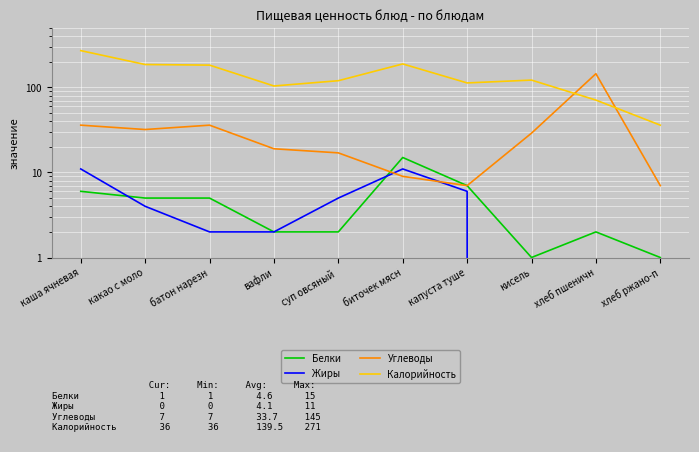

Is the value of Углеводы at какао с моло greater than the value of Белки at батон нарезн?

Yes